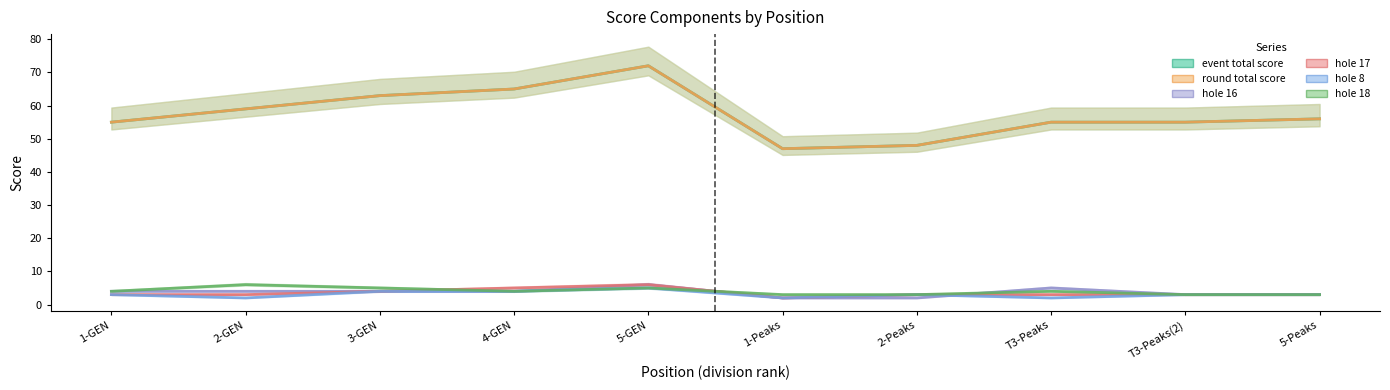

Which series has the largest total across all categories?

event_total_score